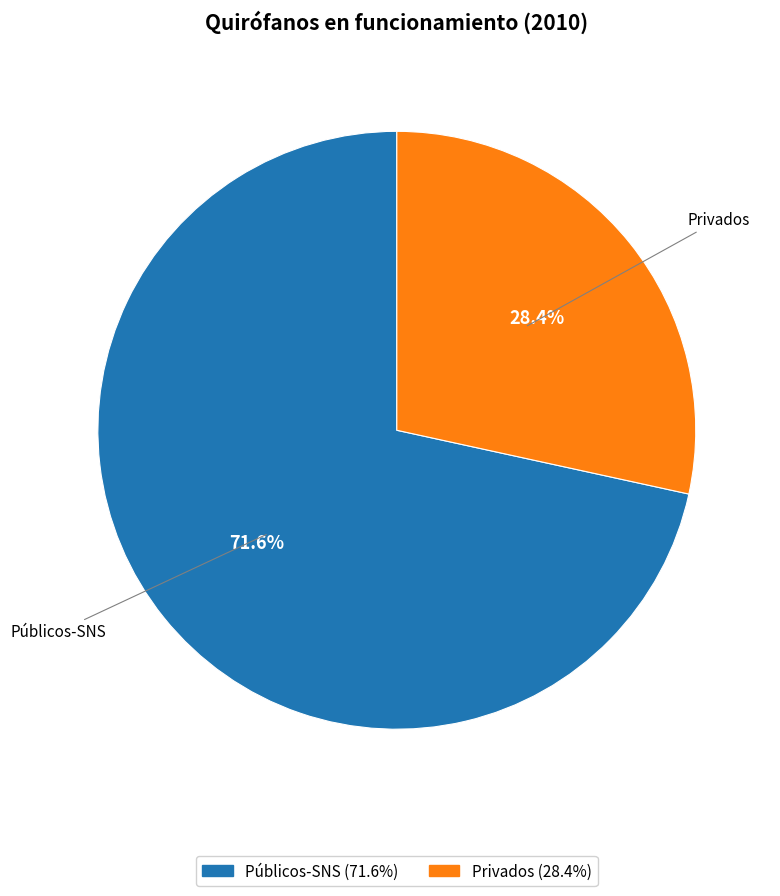

True or false: Privados accounts for 28% of the total.

True